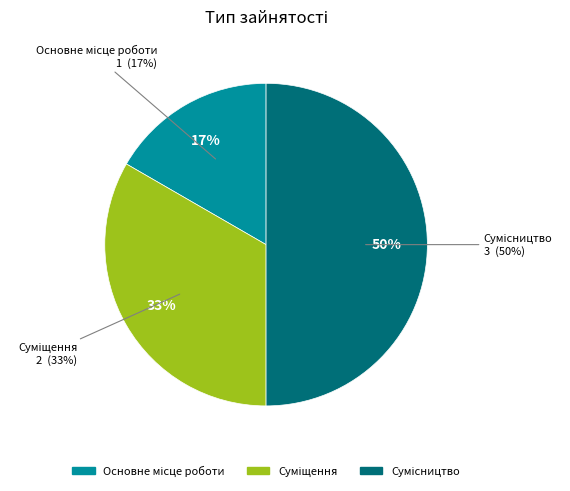

What percentage is the Основне місце роботи slice, to the nearest percent?

17%